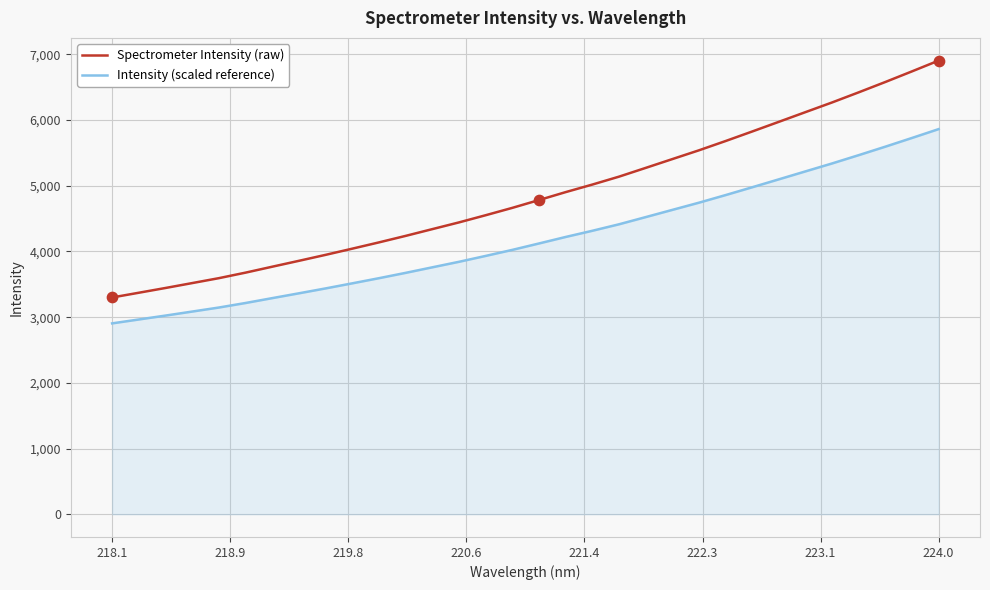

Which series has the widest spread of values?

Spectrometer Intensity (raw)